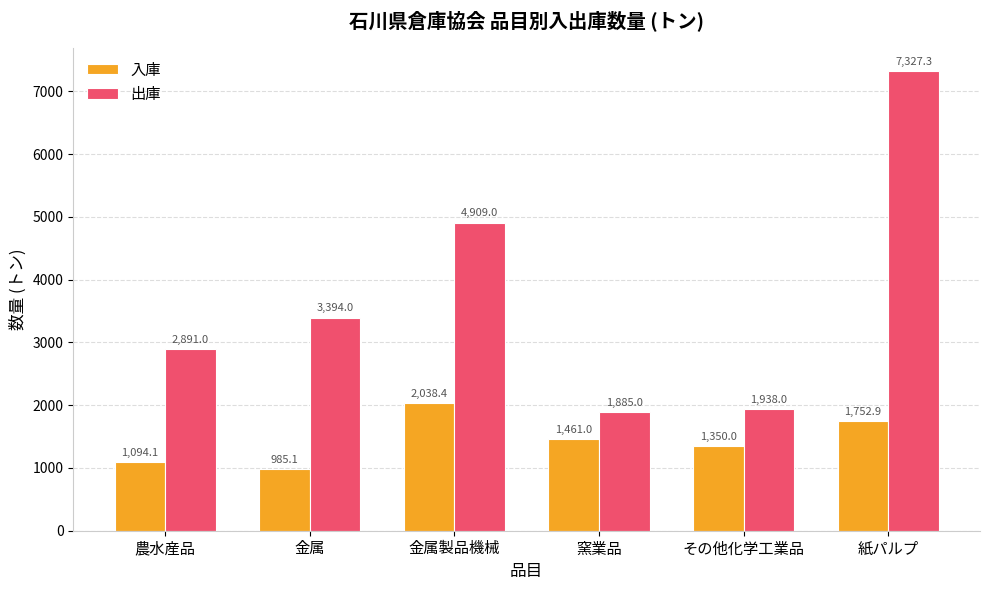

What are all the series names shown in the legend?

入庫, 出庫